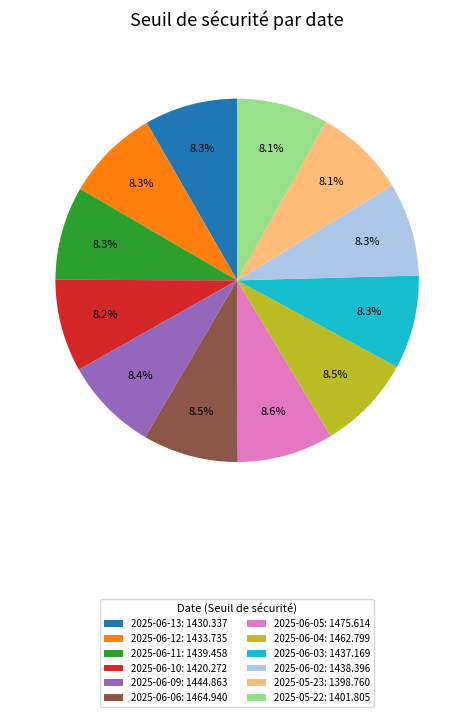

True or false: 2025-06-12 accounts for 14% of the total.

False